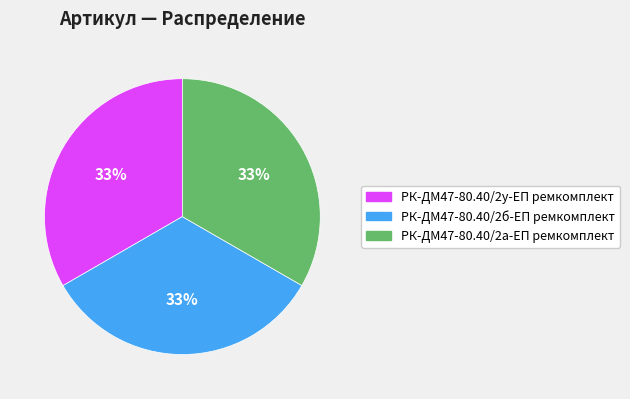

Count the number of slices in the pie.

3